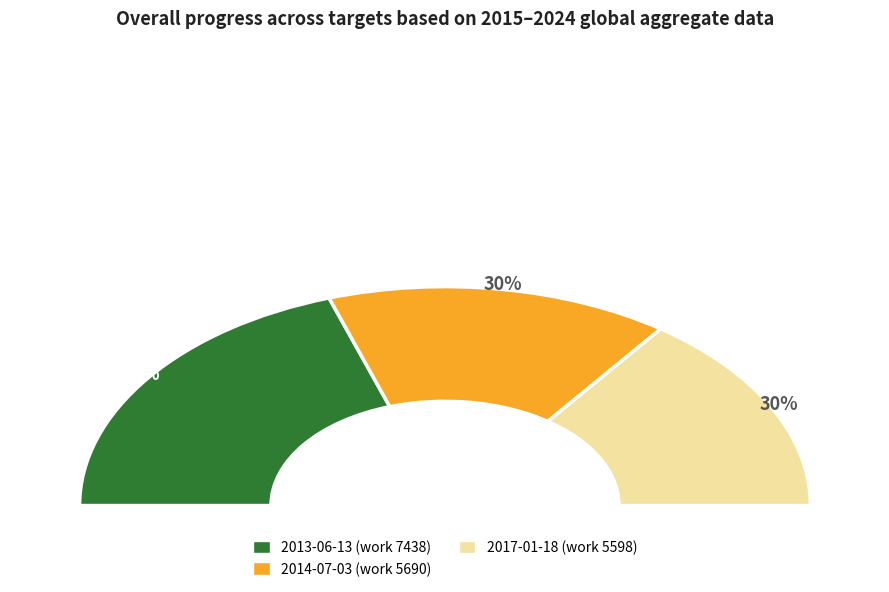

The 2017-01-18 slice represents 30% of the pie. True or false?

True